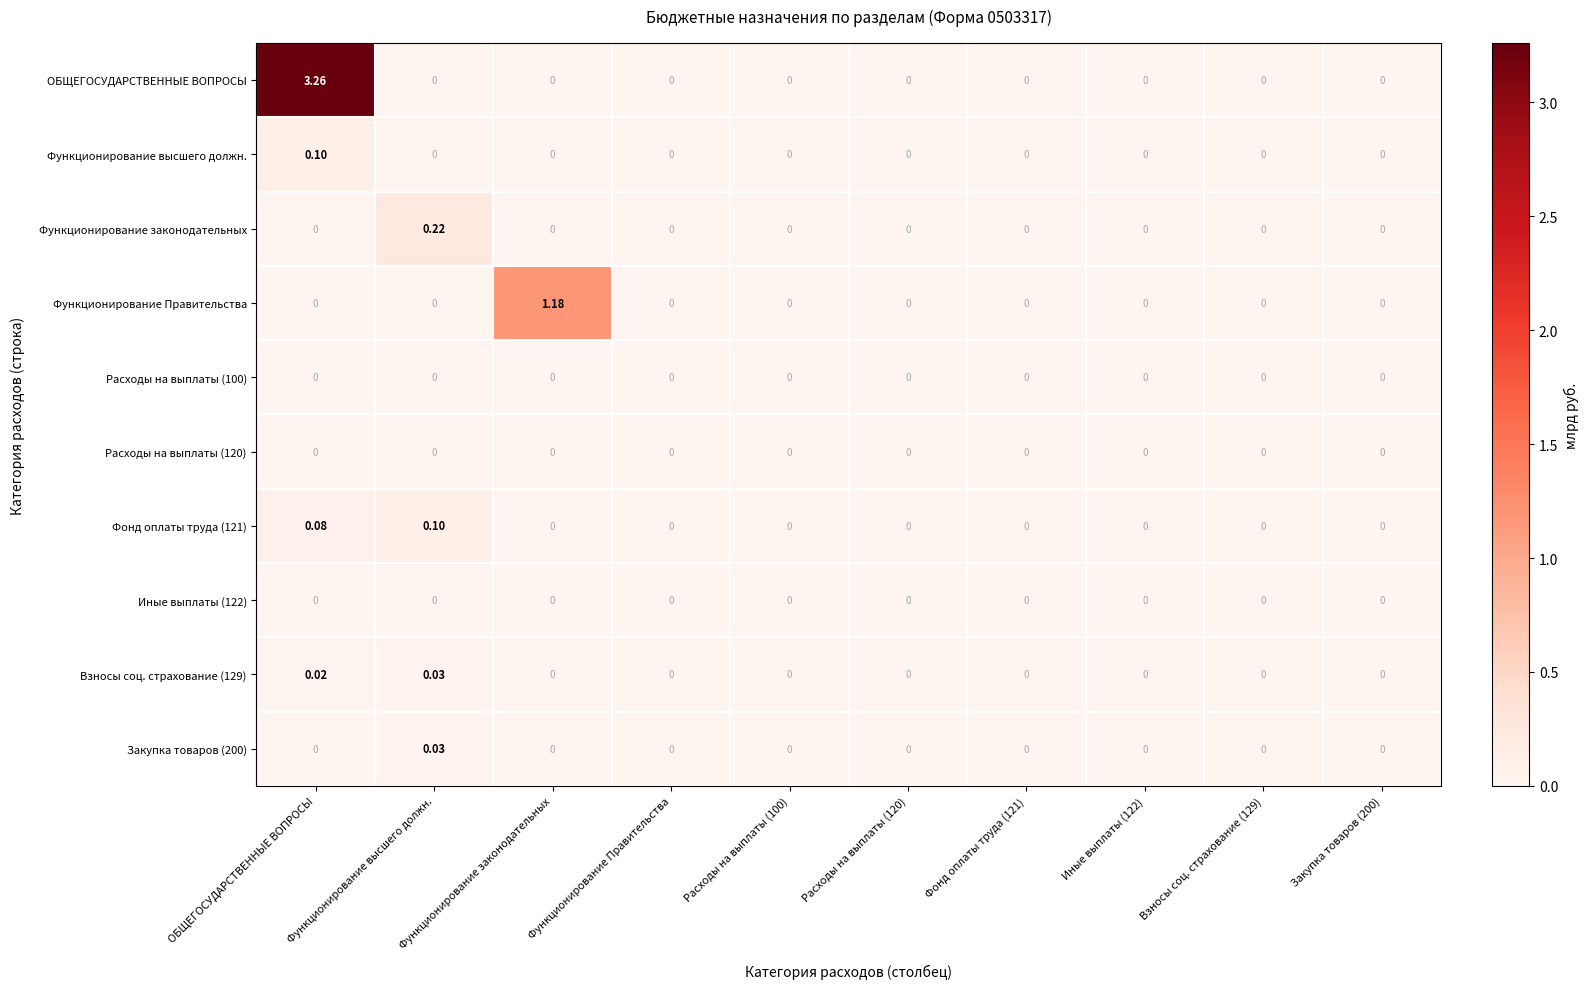

Which series has the largest range (max minus min)?

ОБЩЕГОСУДАРСТВЕННЫЕ ВОПРОСЫ